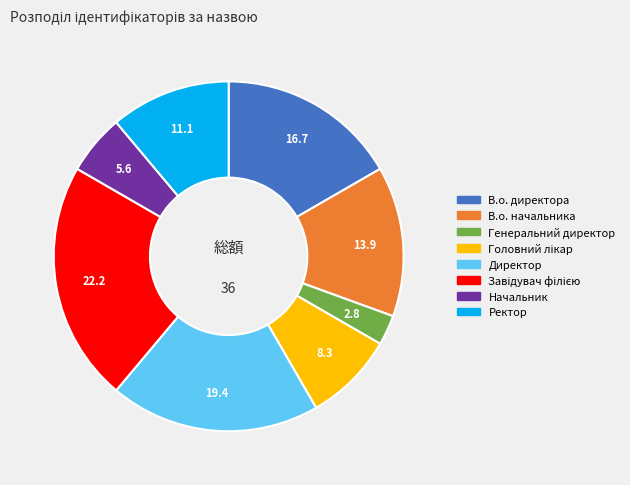

Which slice is the smallest?

Генеральний директор